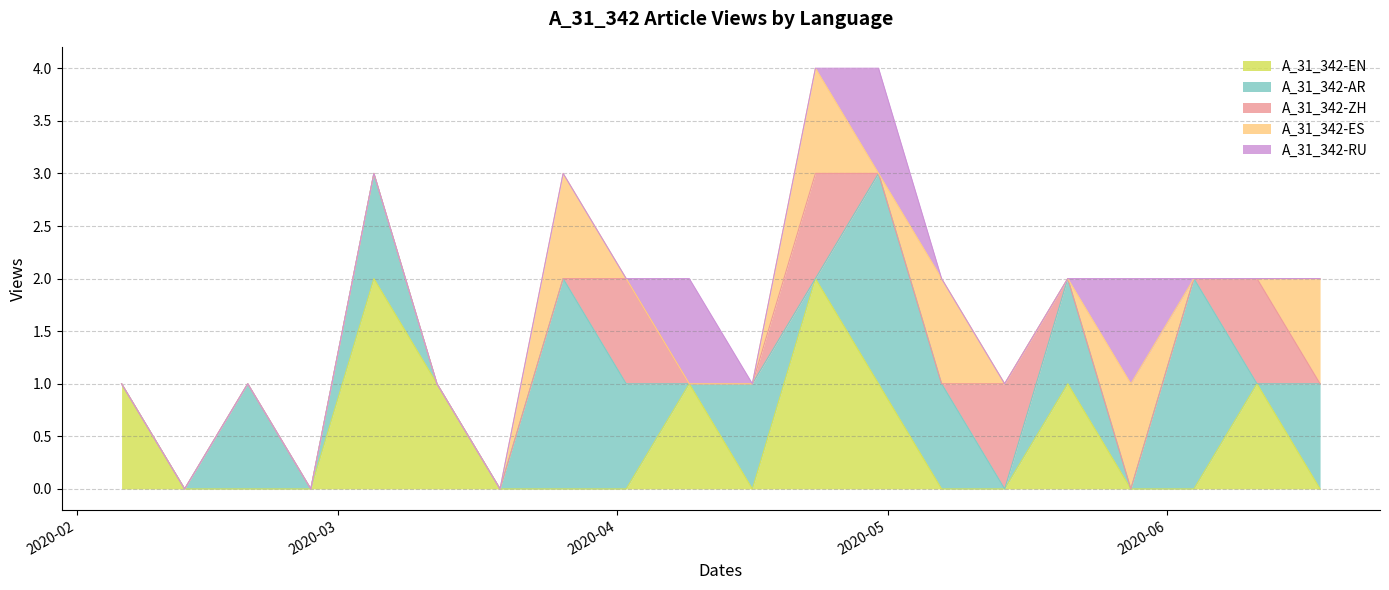

Count the number of categories in the chart.

20